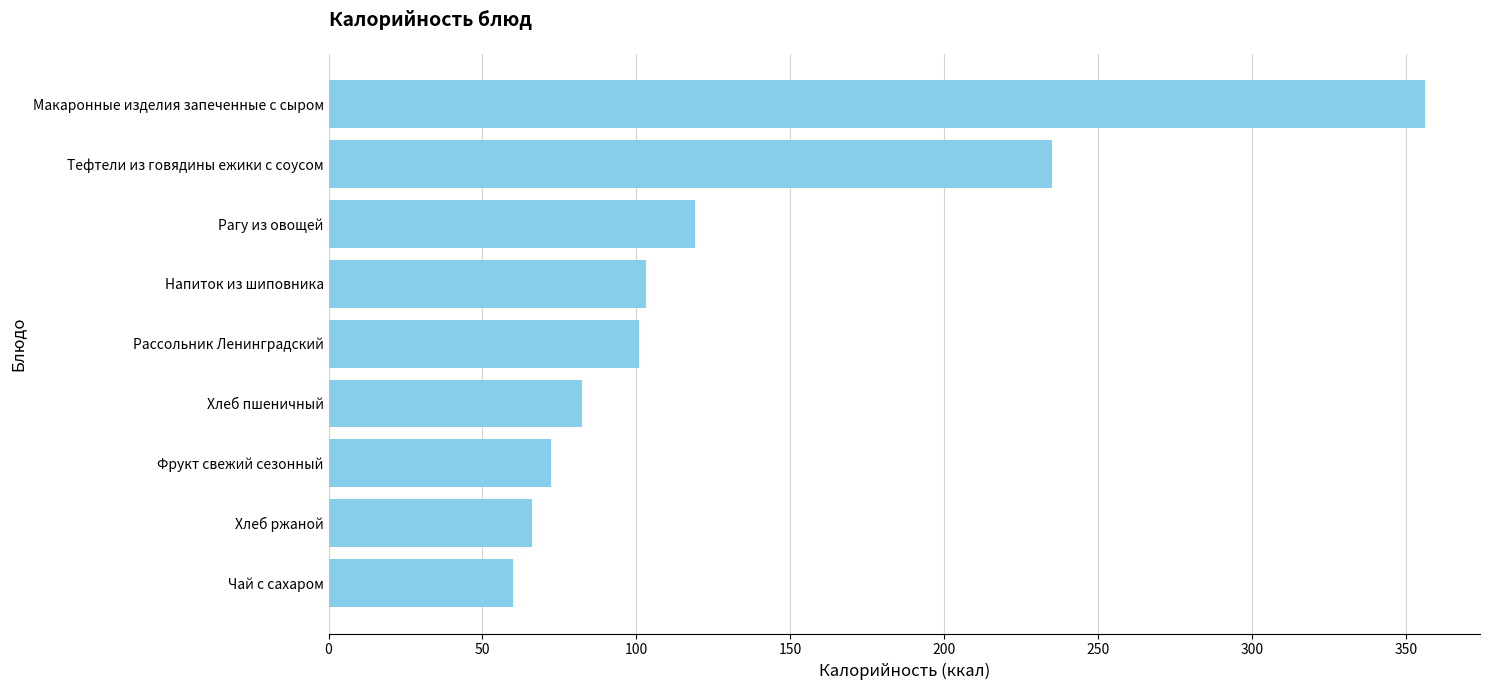

What is the change in value from Чай с сахаром to Тефтели из говядины ежики с соусом?

+175.0